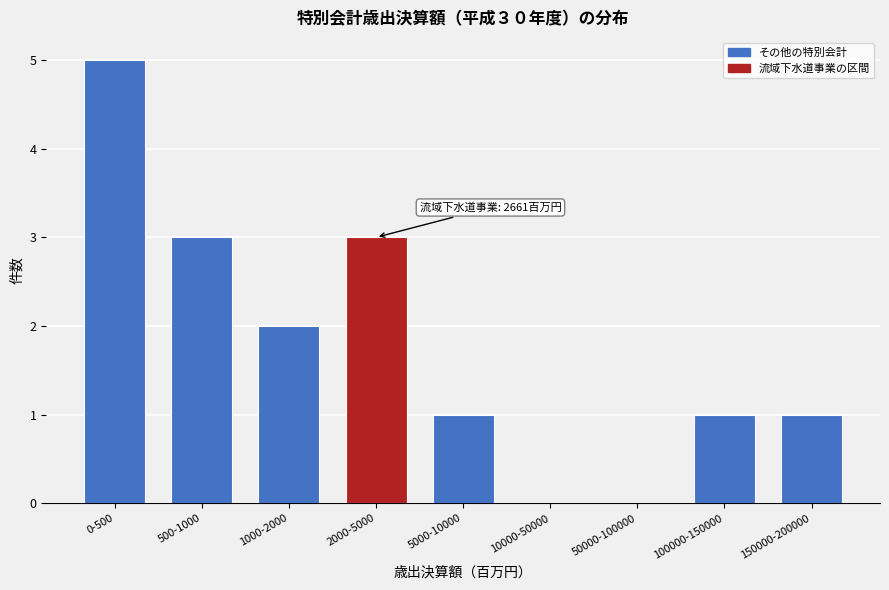

Reading right to left, transcribe all the data shown in this chart.

150000-200000=1	100000-150000=1	50000-100000=0	10000-50000=0	5000-10000=1	2000-5000=3	1000-2000=2	500-1000=3	0-500=5